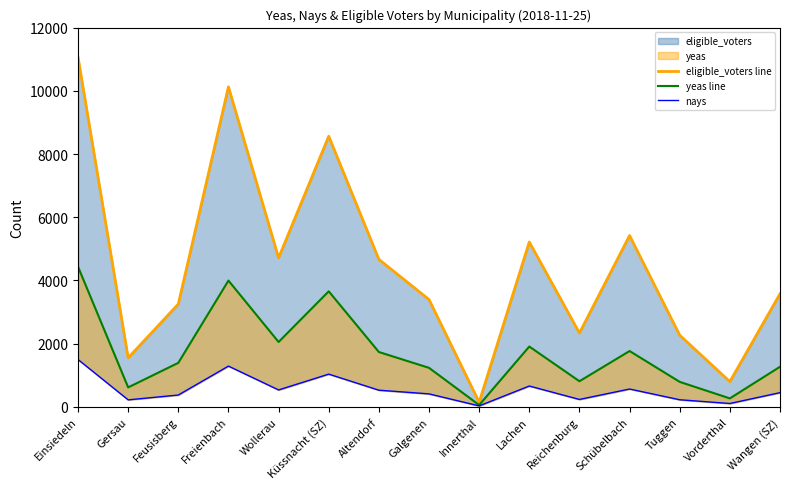

What is the label of the 8th point from the right?

Galgenen